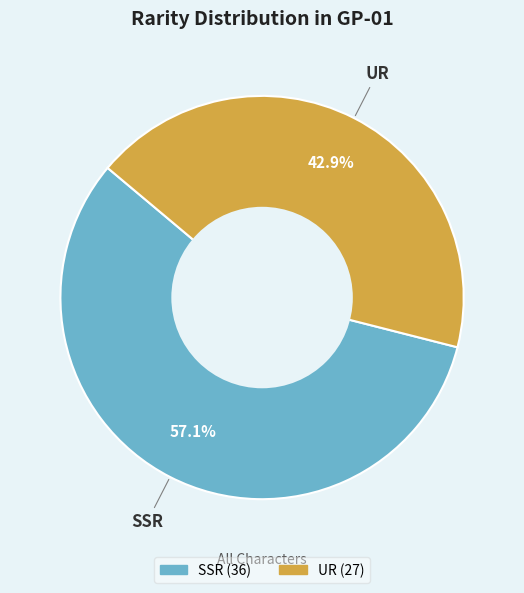

To the nearest percent, what is the combined percentage of UR and SSR?

100%